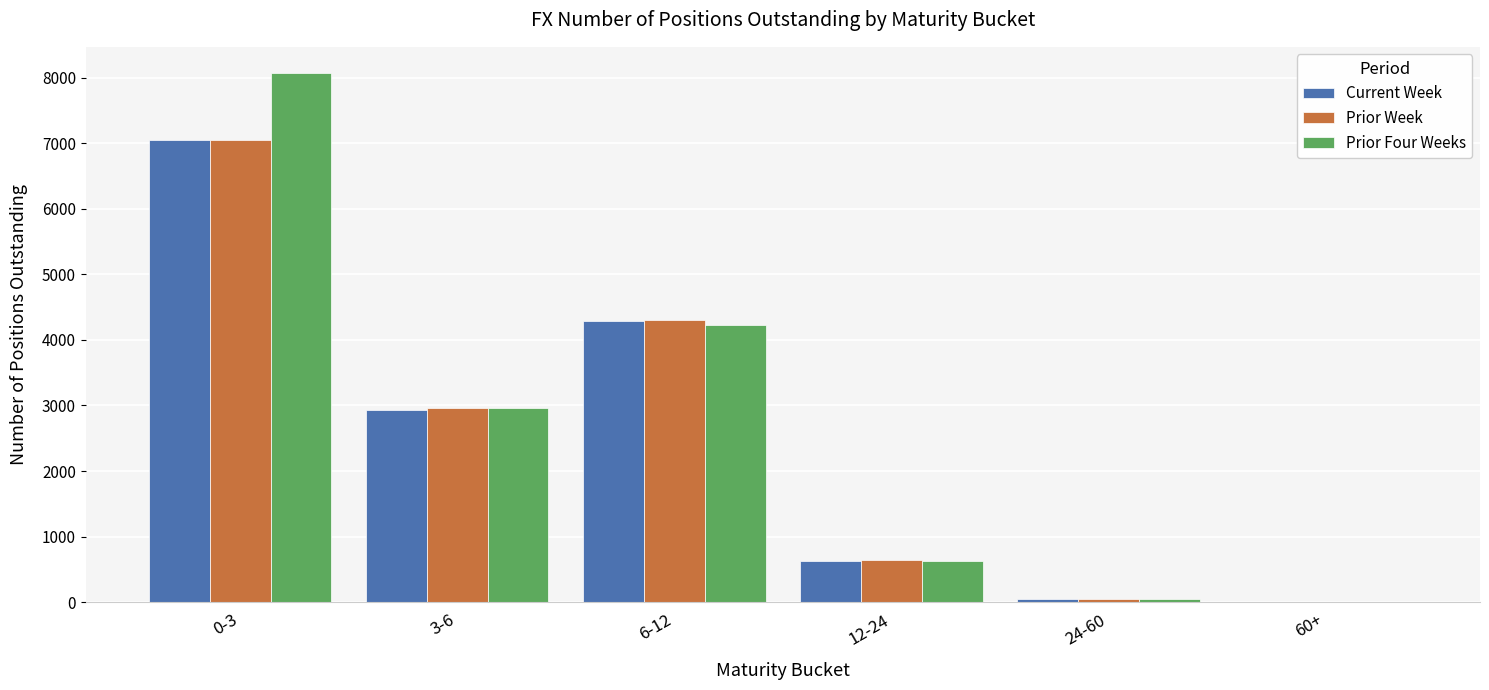

Count the number of data series in this chart.

3